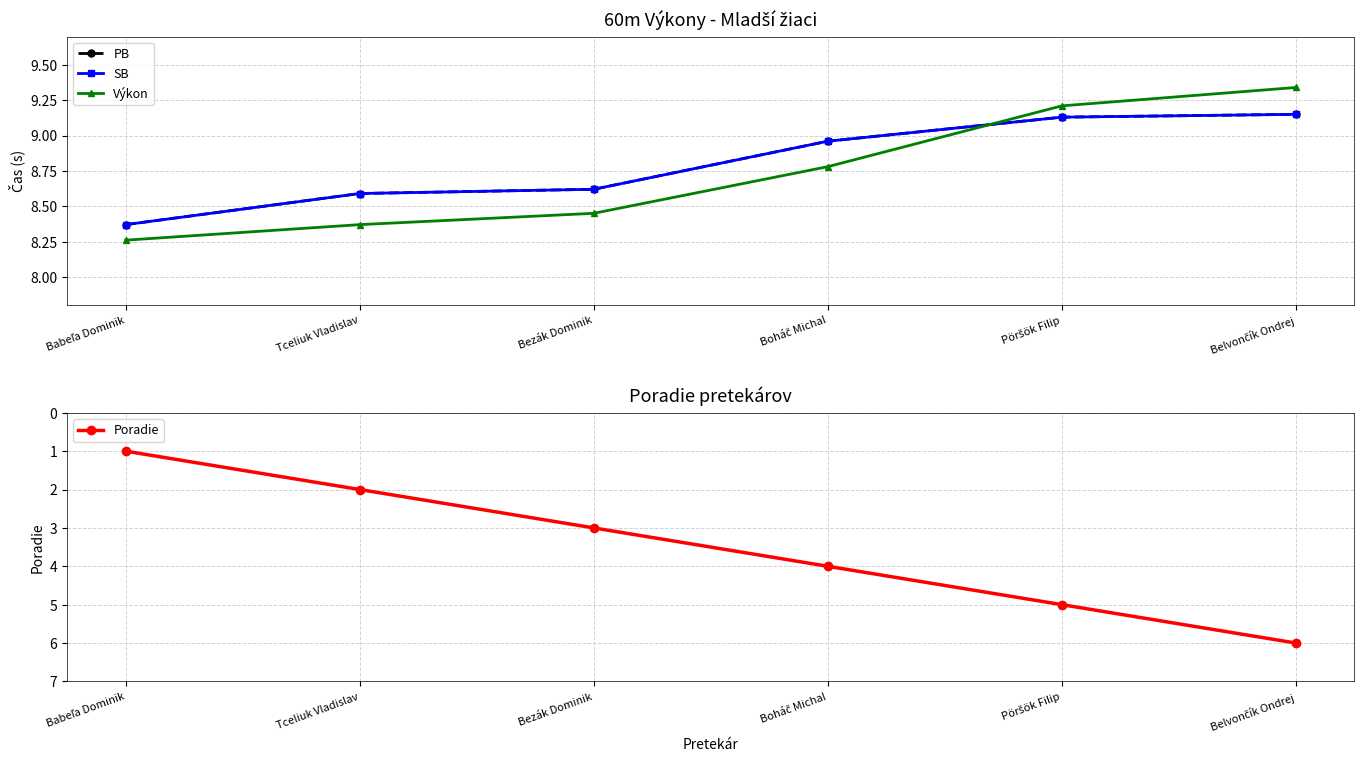

The value of PB at Tceliuk Vladislav is 11.2. True or false?

False